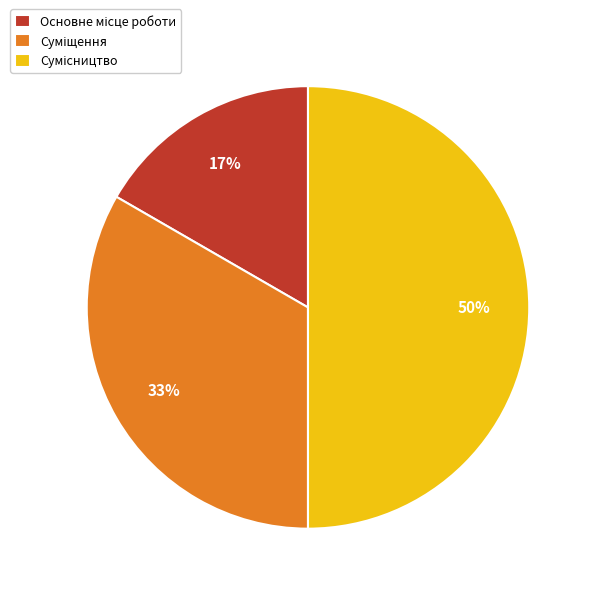

To the nearest percent, what is the average slice percentage?

33%